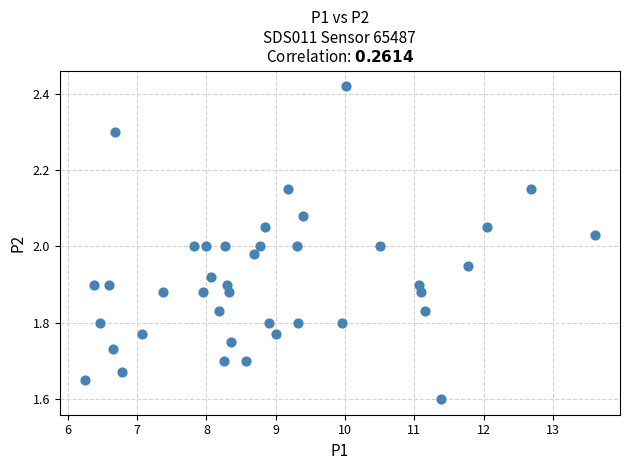

What is the range of X values (max minus min)?

7.3